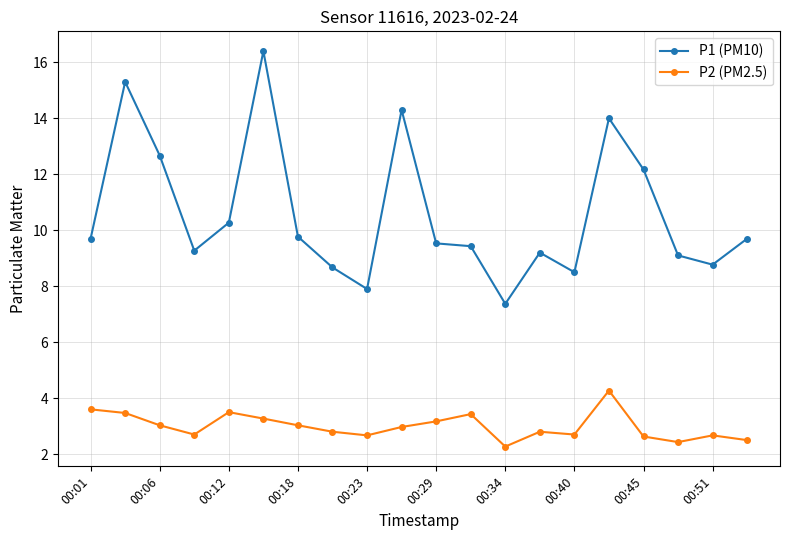

True or false: P2 (PM2.5) has more than 1 interior local peaks.

True